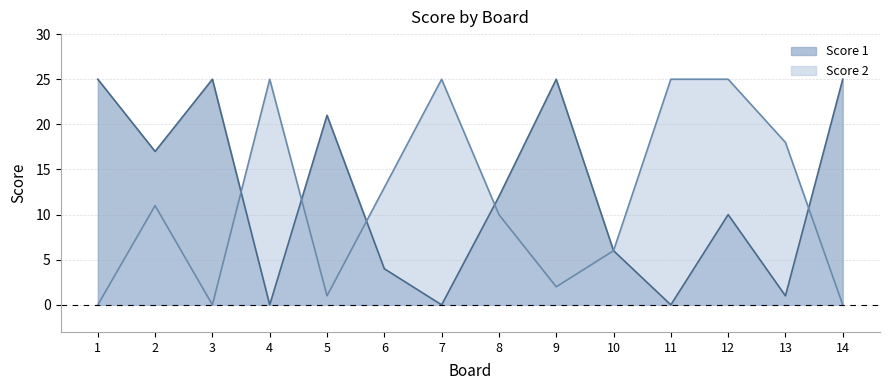

Reading left to right, transcribe all the data shown in this chart.

Score 1: 25	17	25	0	21	4	0	12	25	6	0	10	1	25
Score 2: 0	11	0	25	1	13	25	10	2	6	25	25	18	0